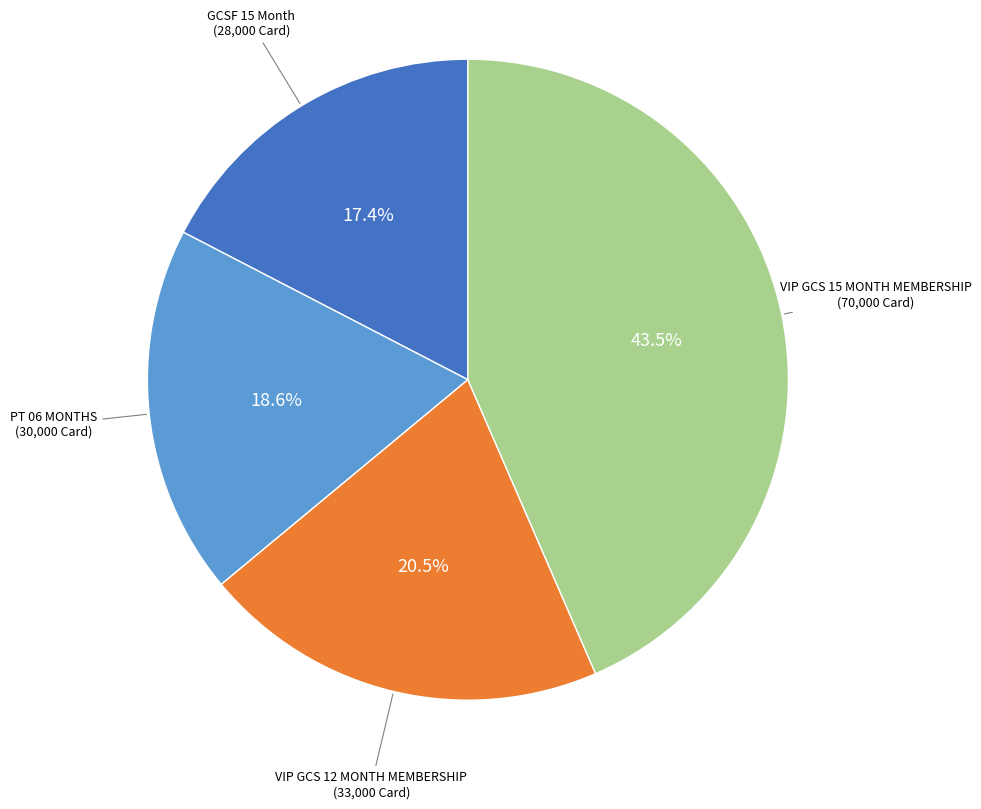

Rank the categories by value from lowest to highest.

GCSF 15 Month, PT 06 MONTHS, VIP GCS 12 MONTH MEMBERSHIP, VIP GCS 15 MONTH MEMBERSHIP